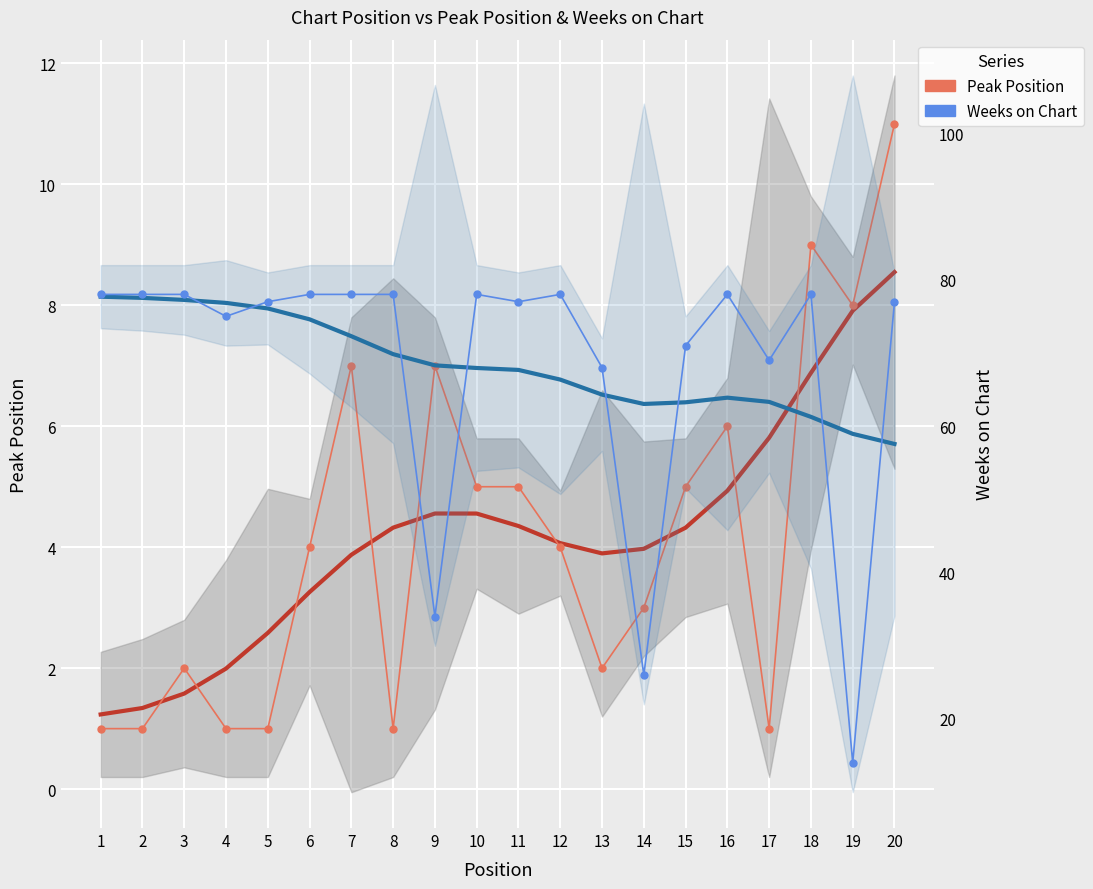

Reading left to right, what are all the values shown in this chart?

Peak Position: 1=1	2=1	3=2	4=1	5=1	6=4	7=7	8=1	9=7	10=5	11=5	12=4	13=2	14=3	15=5	16=6	17=1	18=9	19=8	20=11
Weeks on Chart: 1=78	2=78	3=78	4=75	5=77	6=78	7=78	8=78	9=34	10=78	11=77	12=78	13=68	14=26	15=71	16=78	17=69	18=78	19=14	20=77